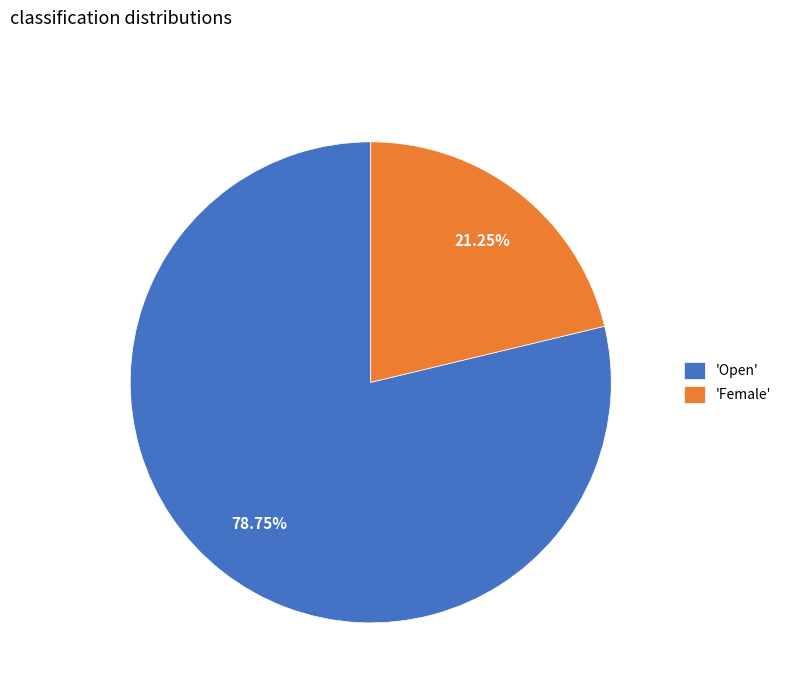

To the nearest percent, what is the average slice percentage?

50%